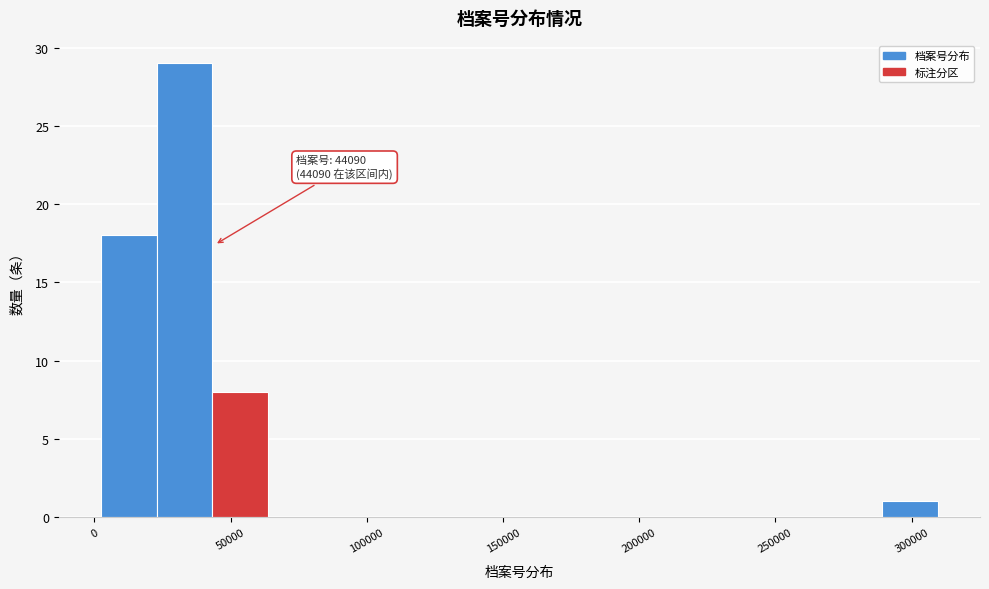

Over which range of the x-axis is the bar tallest?

25000 to 45000